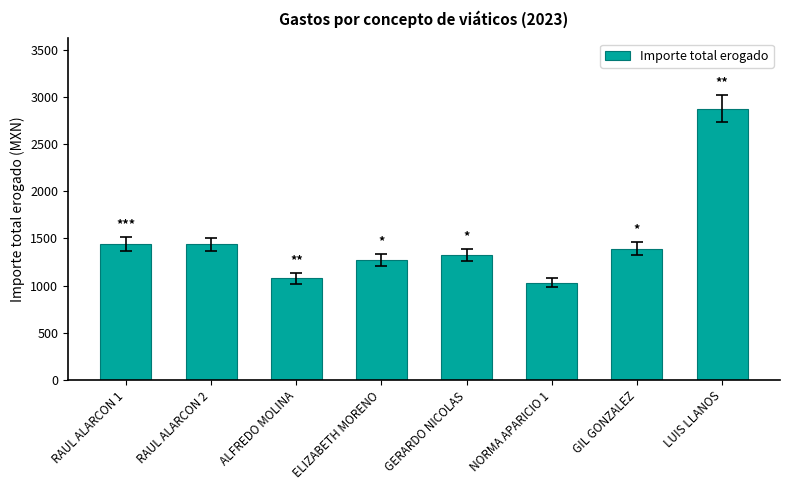

What is the value of the 2nd bar from the left?

1438.0